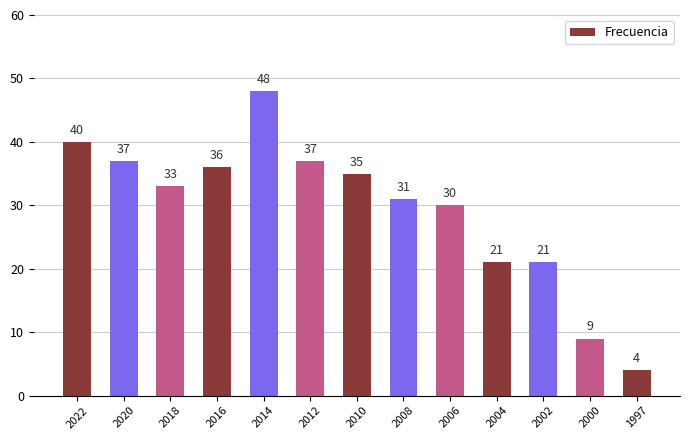

What is the value of the 4th bar from the left?

36